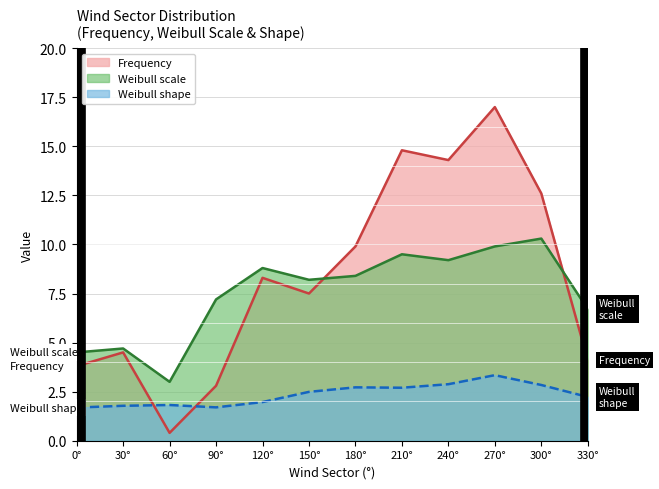

Which series has the largest total across all categories?

Frequency